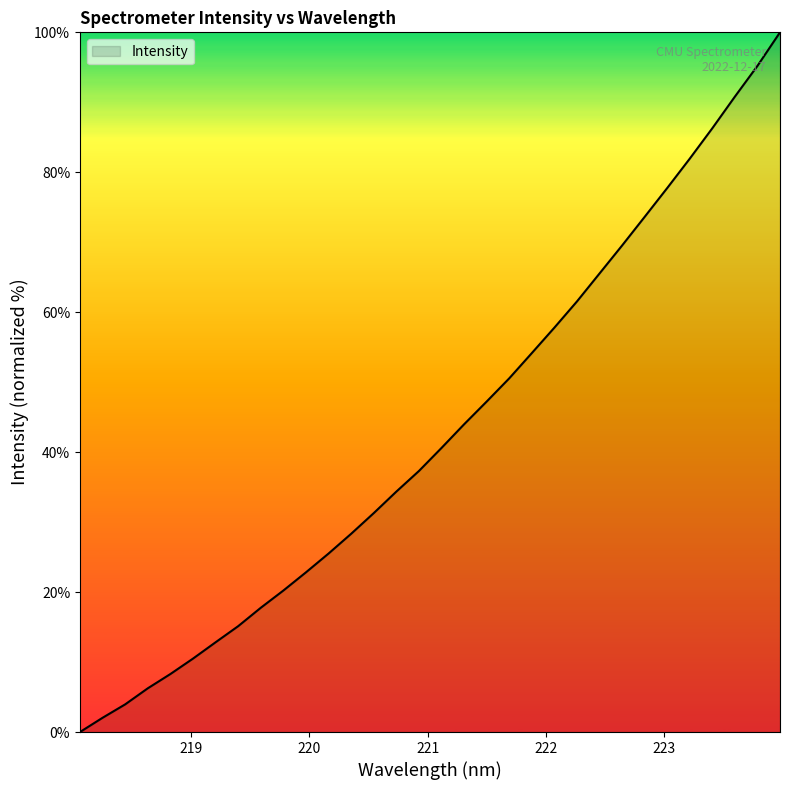

What is the difference between the maximum and minimum values?

100.0